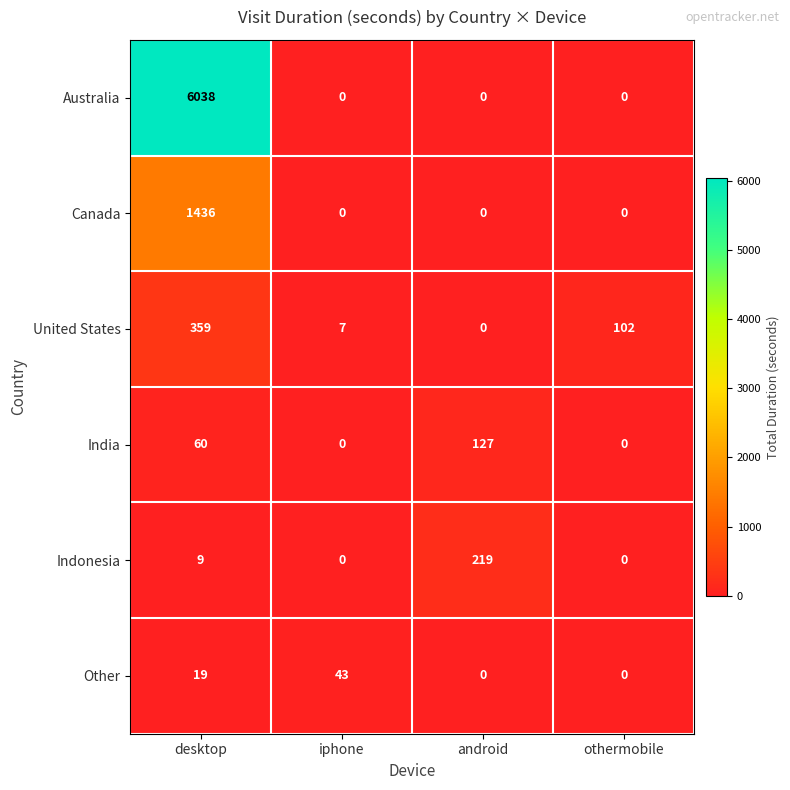

At which label is United States closest to 179?

othermobile